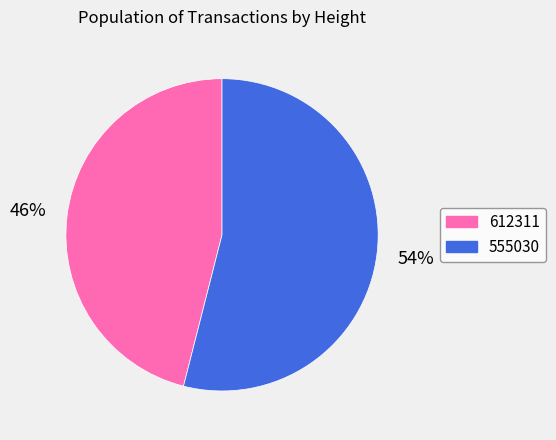

Is it true that 555030 is 41% of the pie?

False